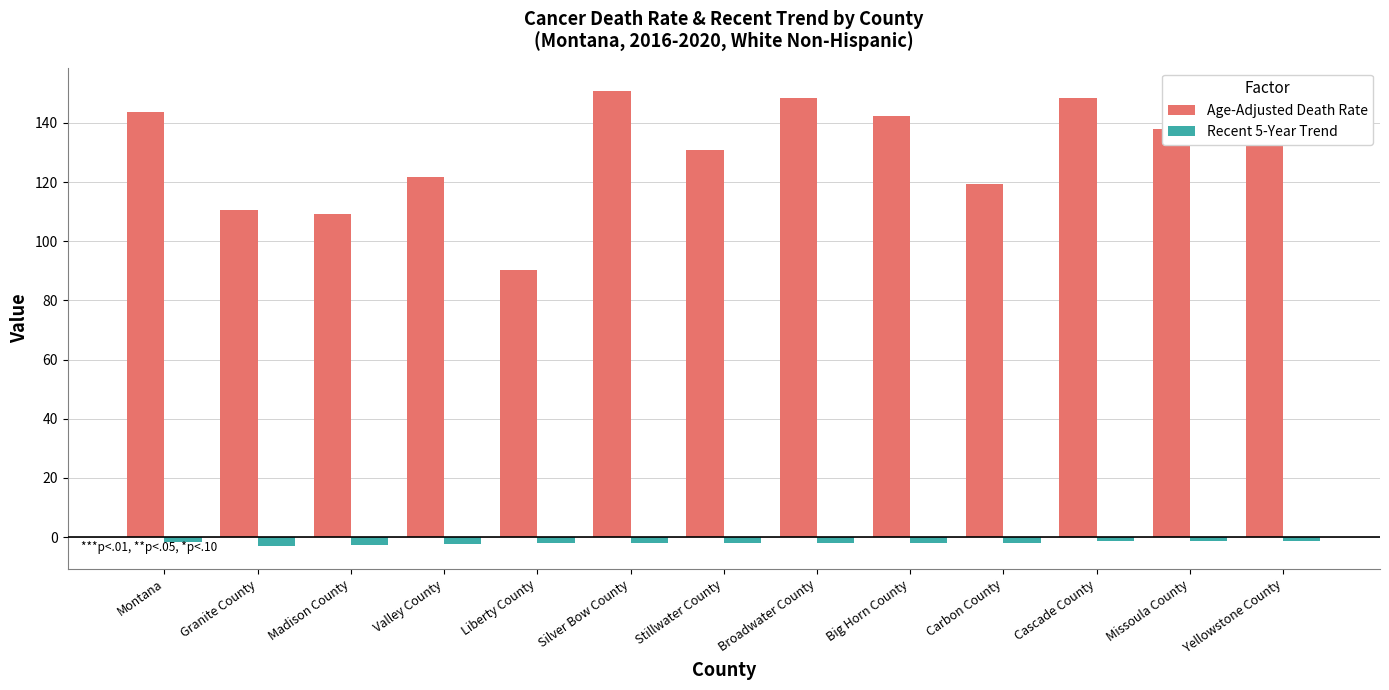

Where does the Age-Adjusted Death Rate series first go above 137?

Montana